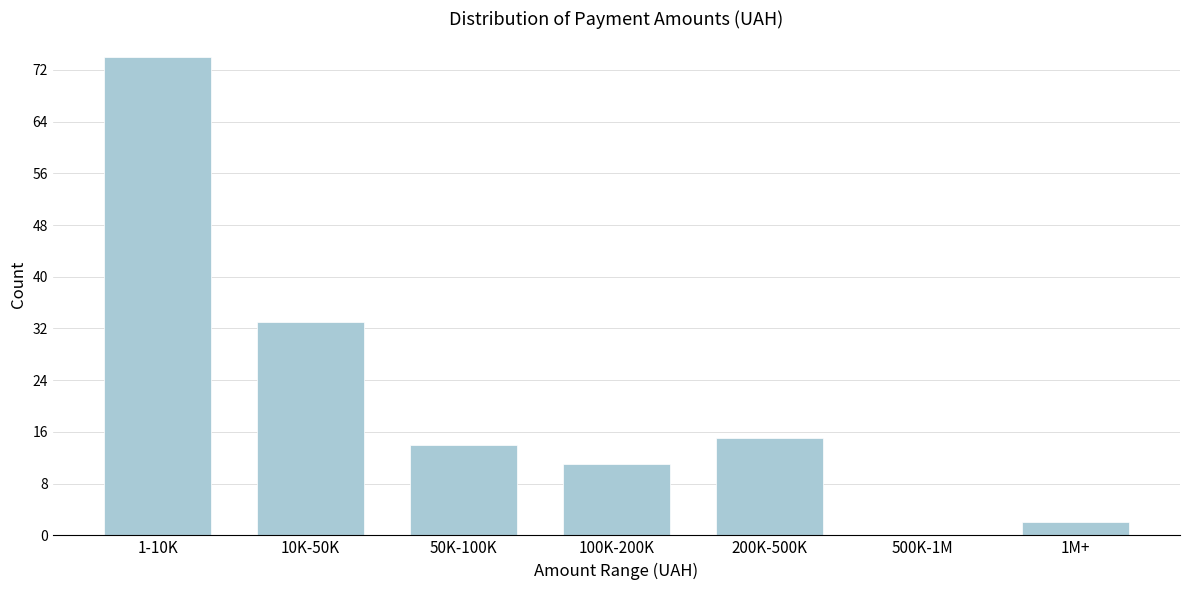

Reading right to left, extract all data points from this chart.

1M+=2	500K-1M=0	200K-500K=15	100K-200K=11	50K-100K=14	10K-50K=33	1-10K=74